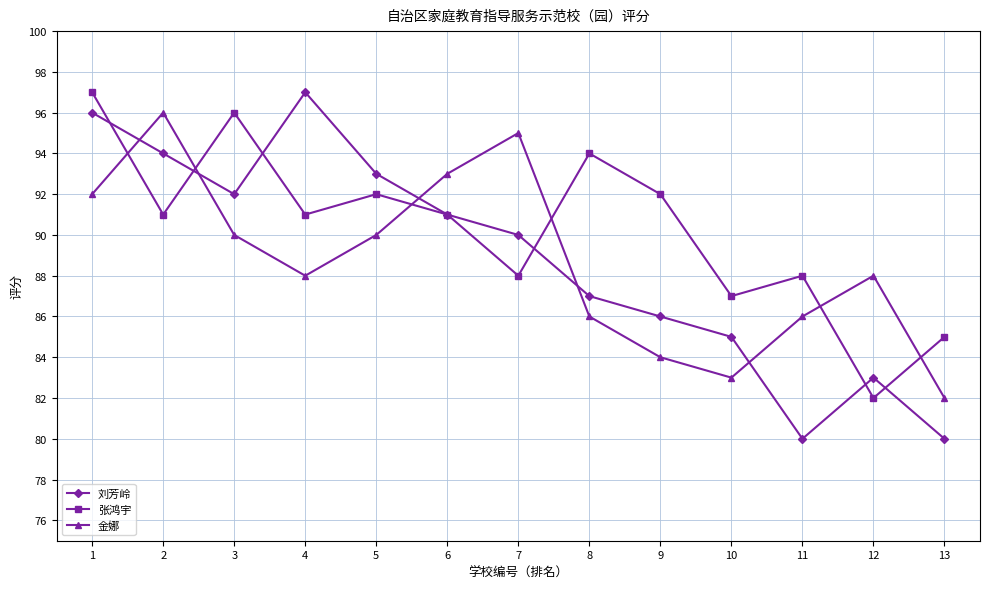

The value of 张鸿宇 at 10 is 26. True or false?

False